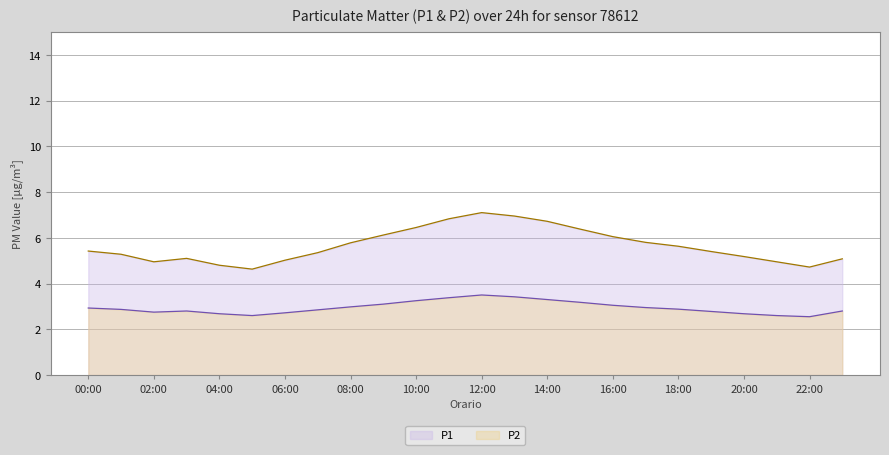

At which category is the sum across all series the highest?

12:00